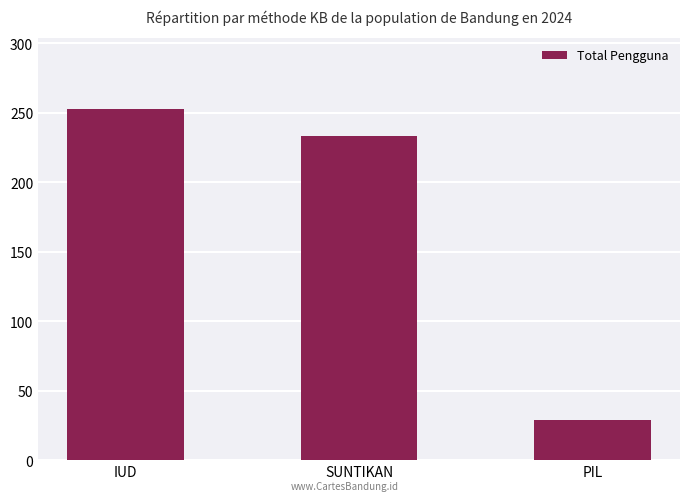

Is it true that the value at PIL is 48?

False